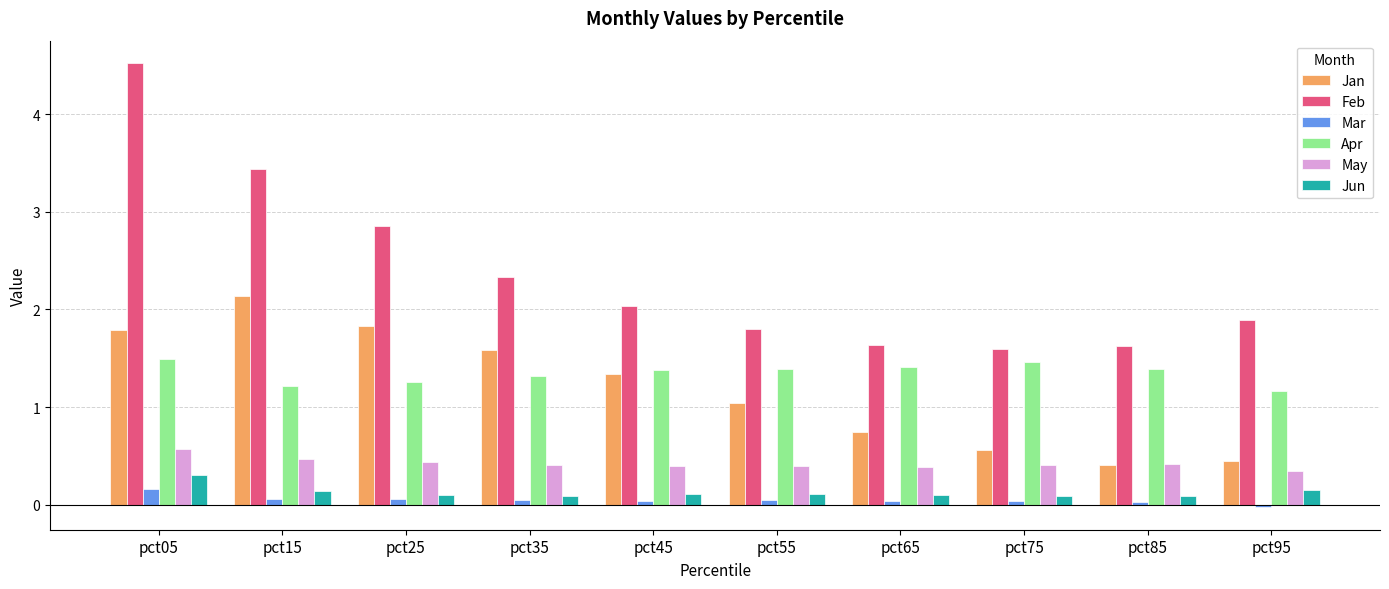

What is the difference between the maximum and minimum values in the Apr series?

0.3